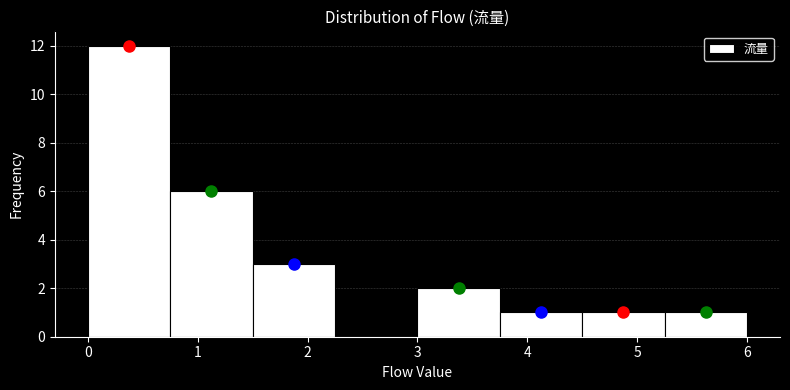

How tall is the bar that spans 3.75 to 4.50 on the x-axis? Neither the bar edges nor the heights are printed on the chart, so give them approximately, as read against the axes.

1